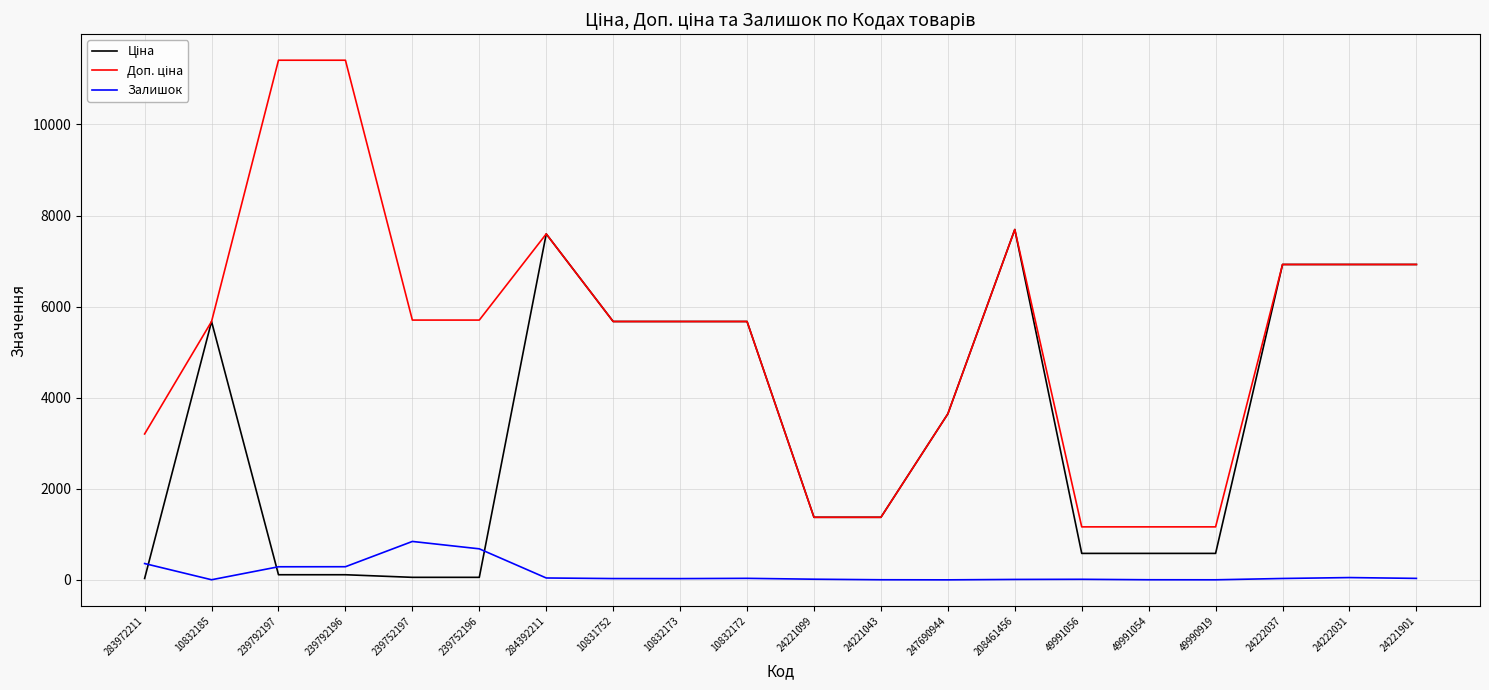

Is it true that Залишок equals 683.0 at 239752196?

True